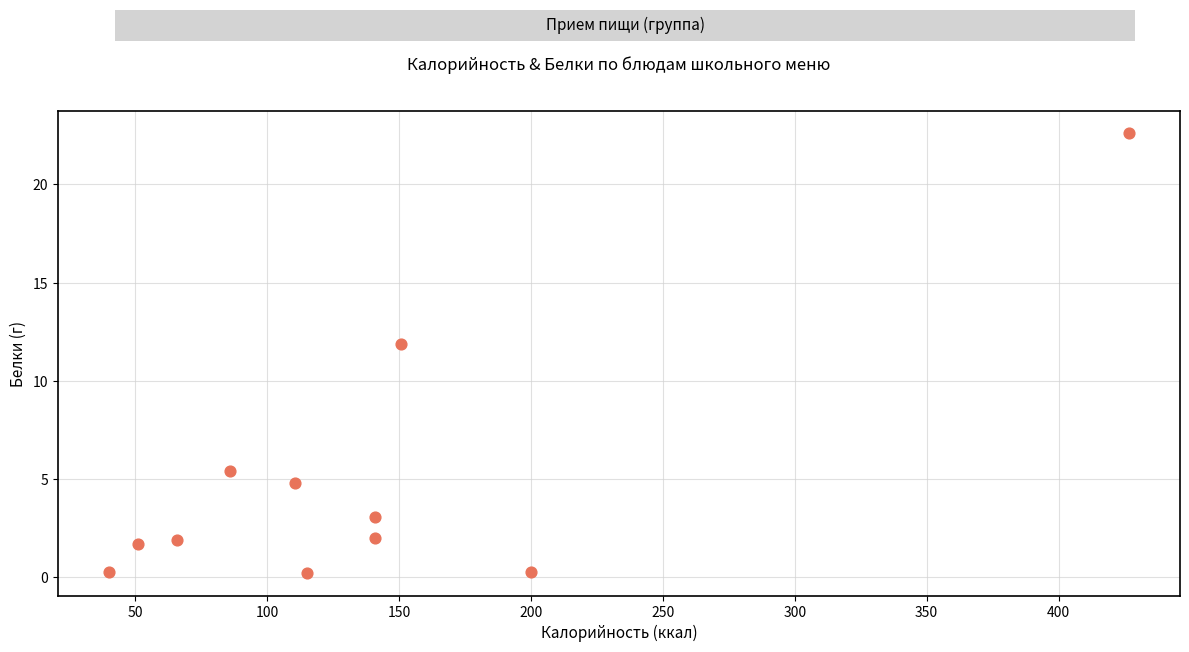

What Y value in the scatter plot is closest to 11?

11.9